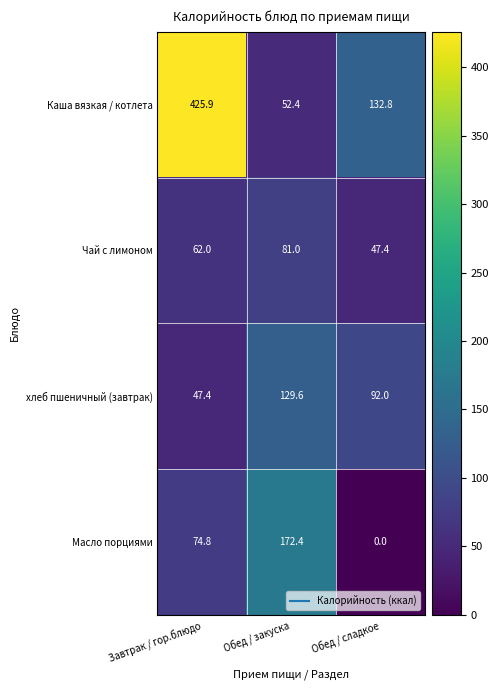

Is it true that хлеб пшеничный (завтрак) equals 34.4 at Обед / закуска?

False